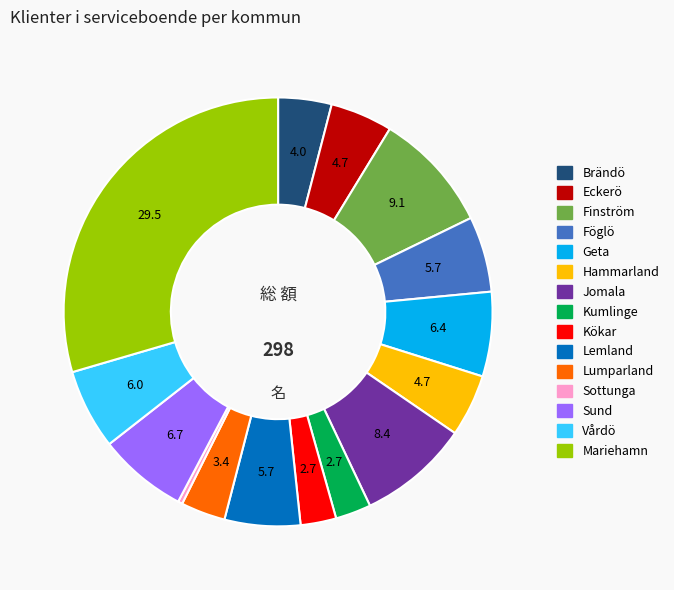

True or false: Hammarland accounts for 5% of the total.

True